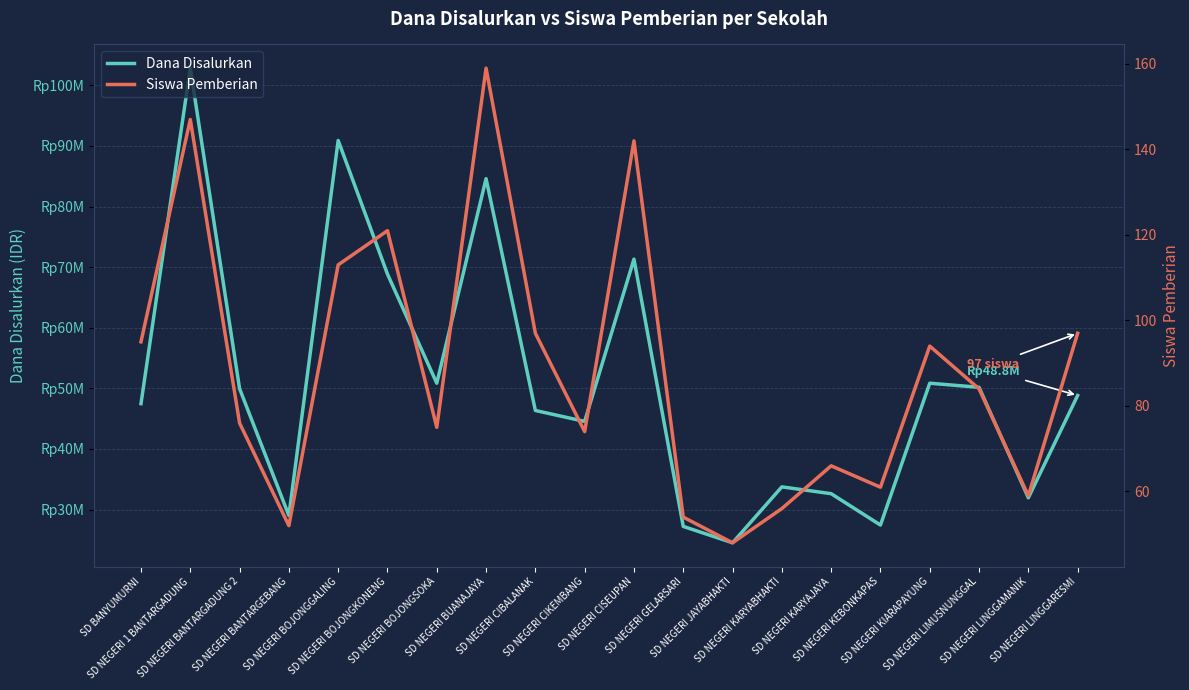

What is the value of the Siswa Pemberian point at the 14th from the left?

56